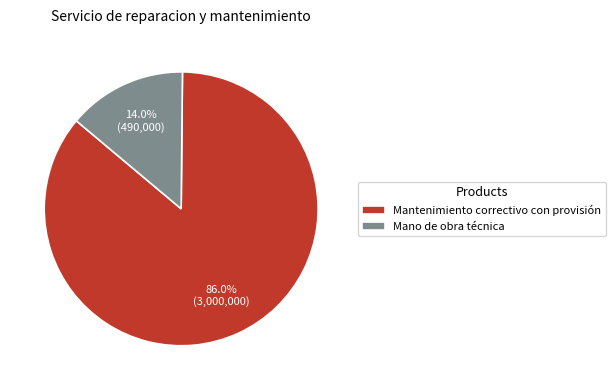

Which category has the biggest portion of the pie?

Mantenimiento correctivo con provisión